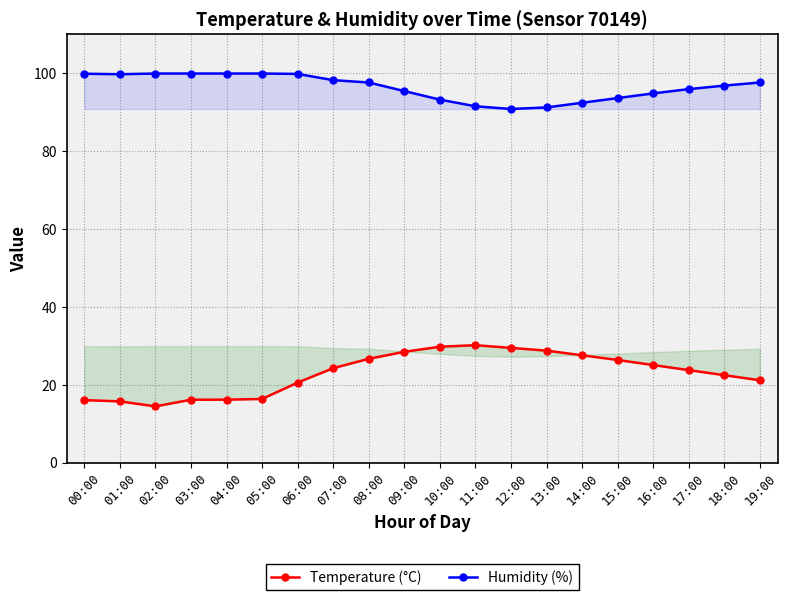

True or false: Temperature (°C) and Humidity (%) intersect in this chart.

False